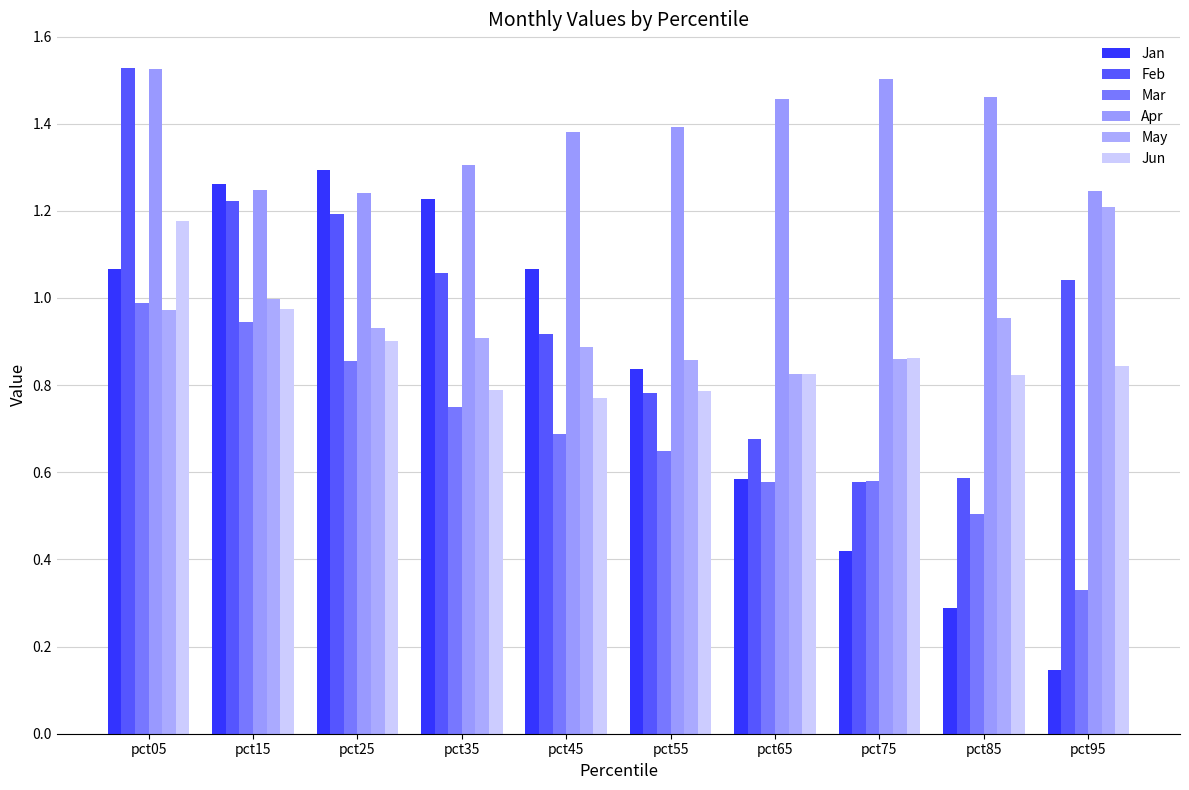

What is the sum of the Apr values at pct85 and pct05?

3.0